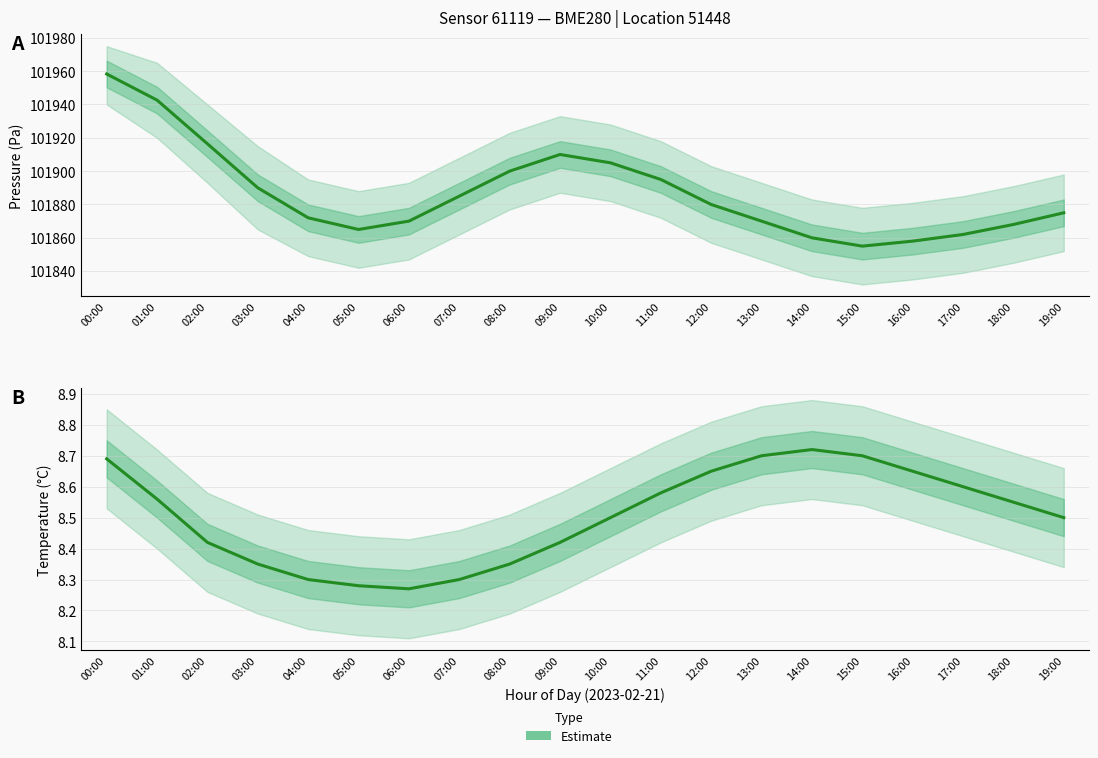

List the labels in order of value, largest first.

14:00, 13:00, 15:00, 00:00, 12:00, 16:00, 17:00, 11:00, 01:00, 18:00, 10:00, 19:00, 02:00, 09:00, 03:00, 08:00, 04:00, 07:00, 05:00, 06:00